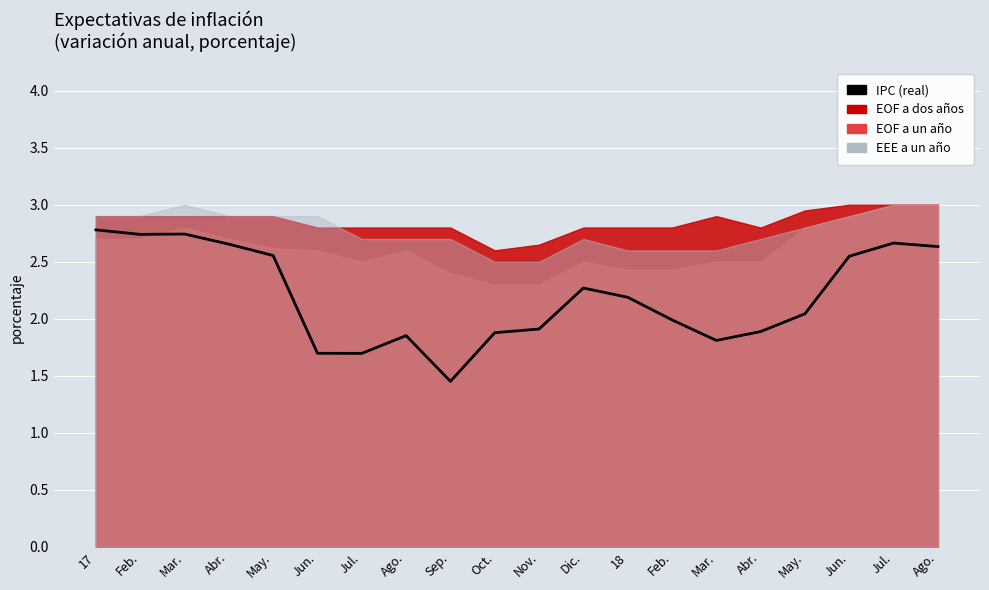

Reading right to left, what are all the values shown in this chart?

Ago.=2.6	Jul.=2.7	Jun.=2.5	May.=2.0	Abr.=1.9	Mar.=1.8	Feb.=2.0	18=2.2	Dic.=2.3	Nov.=1.9	Oct.=1.9	Sep.=1.5	Ago.=1.9	Jul.=1.7	Jun.=1.7	May.=2.6	Abr.=2.7	Mar.=2.7	Feb.=2.7	17=2.8